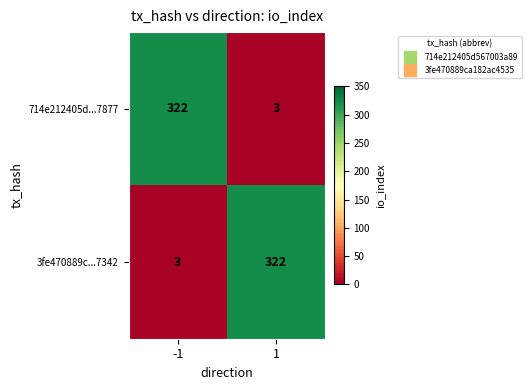

Read the 3fe470889c...7342 value at 1, to the nearest 10.

320